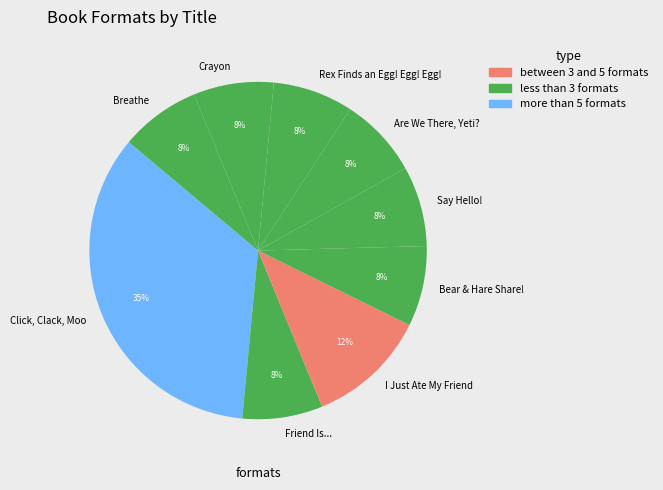

Is it true that Are We There, Yeti? is 1% of the pie?

False